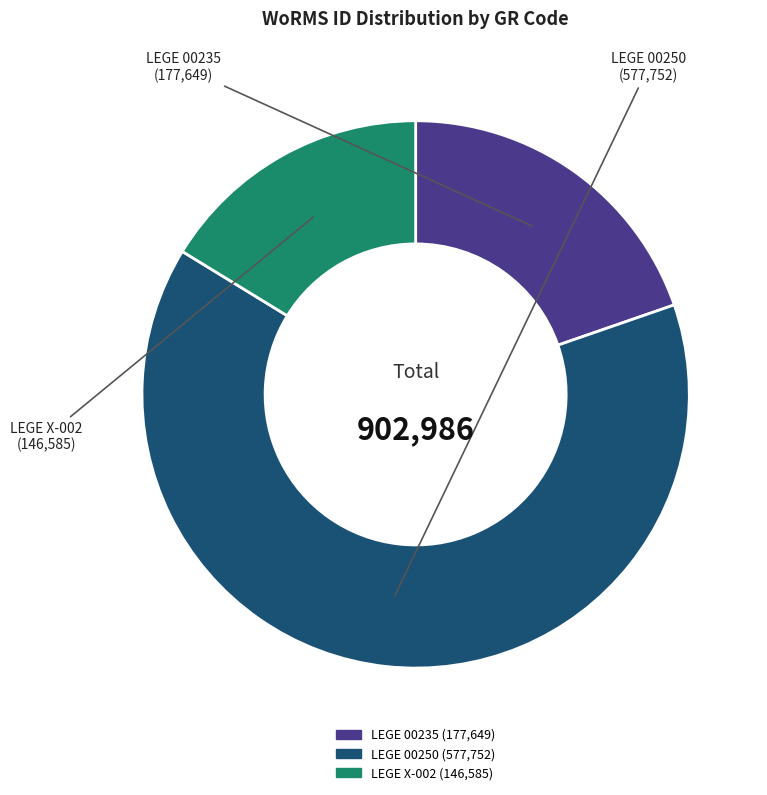

What is the smallest slice in the pie chart?

LEGE X-002